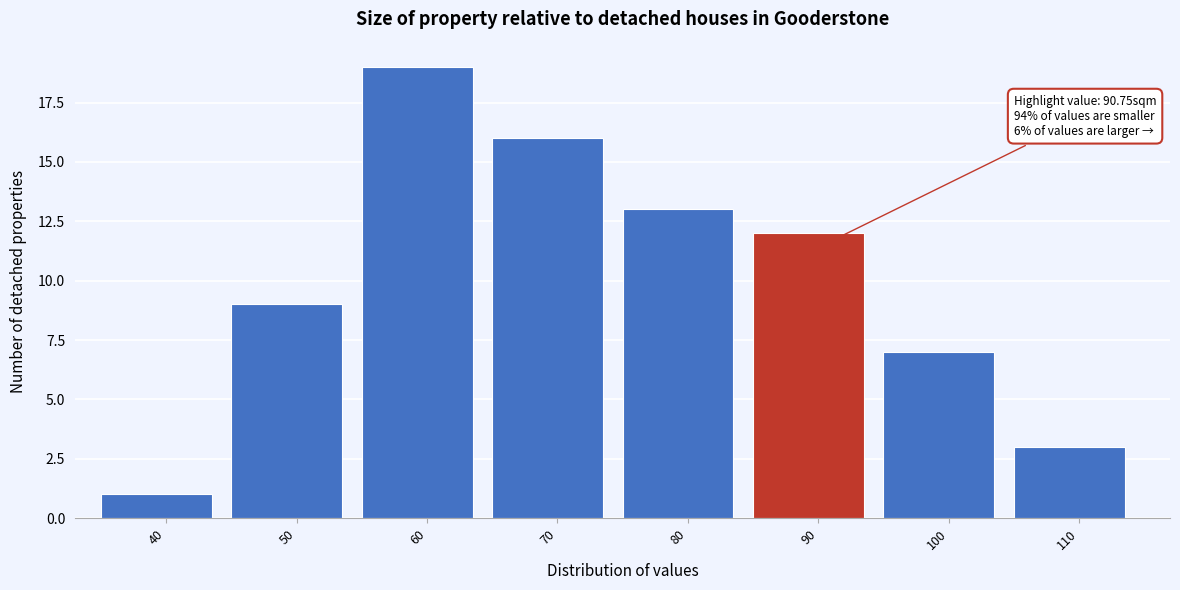

Reading left to right, extract all data points from this chart.

40=1	50=9	60=19	70=16	80=13	90=12	100=7	110=3